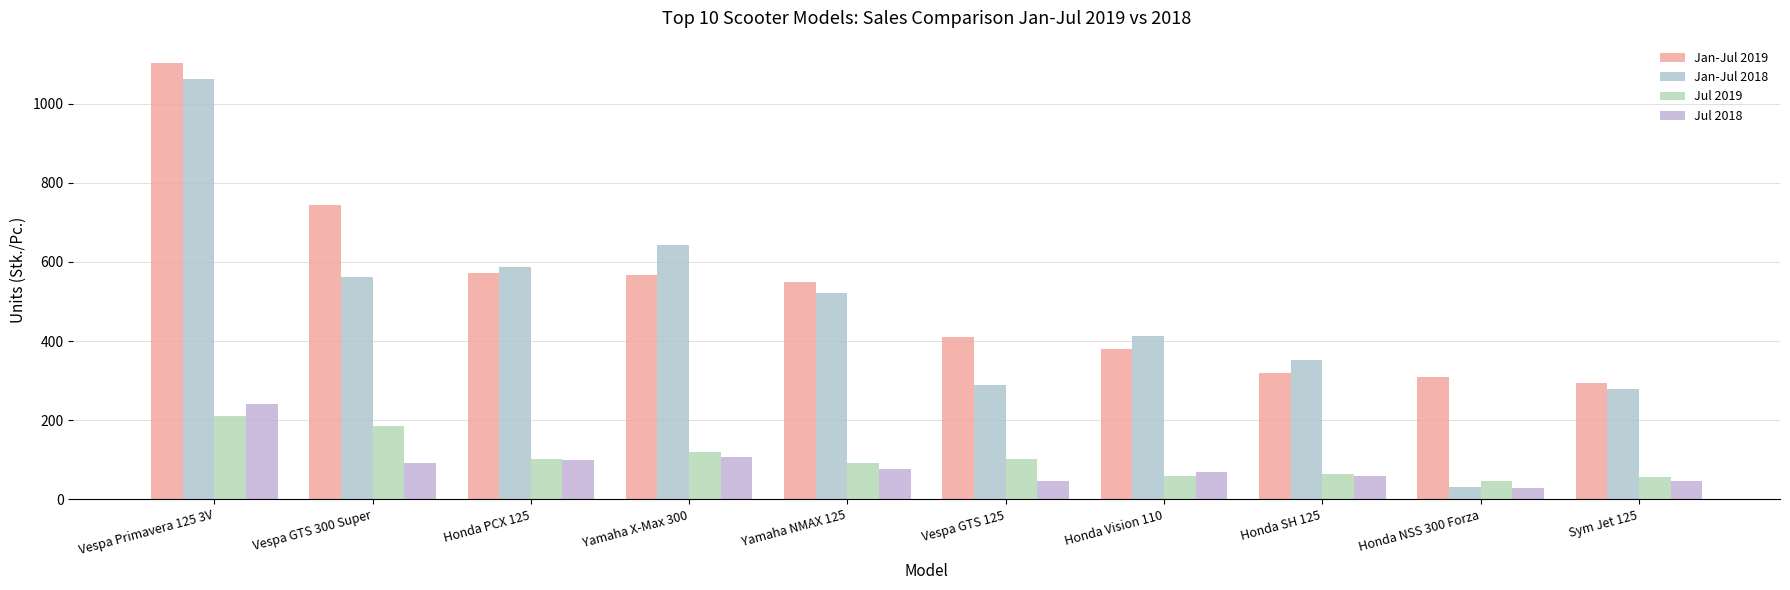

At which label does Jul 2018 first exceed 78?

Vespa Primavera 125 3V